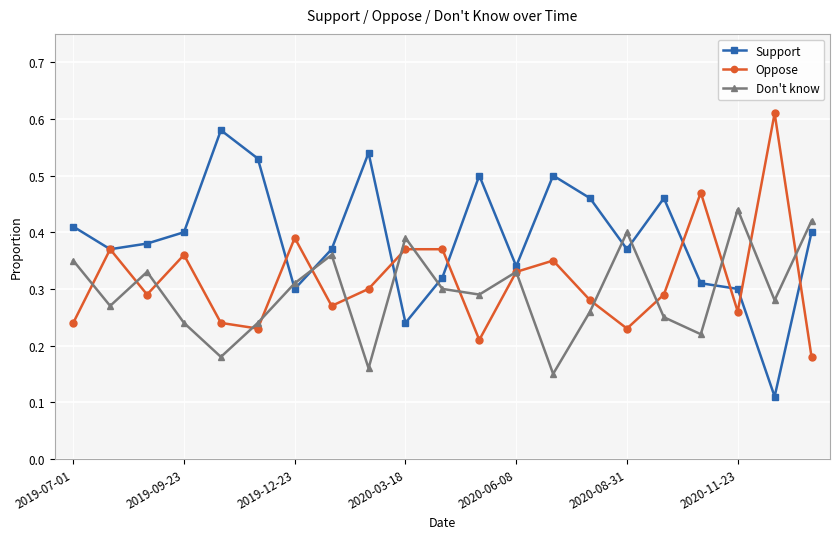

True or false: Support has more than 1 interior local peaks.

True